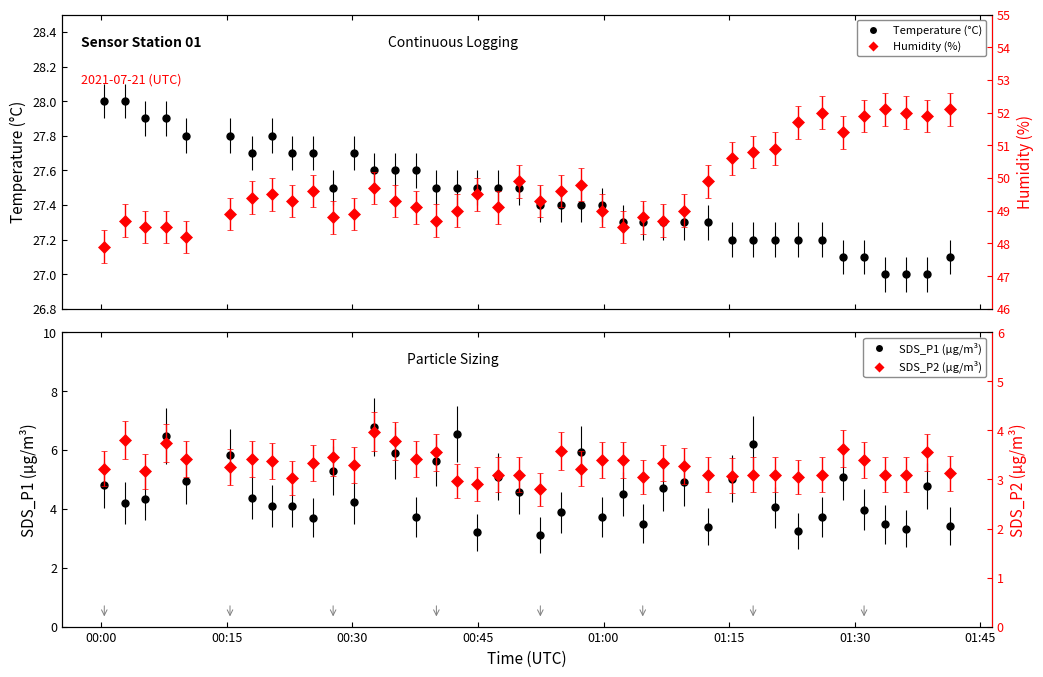

Rank the series by their maximum value, from highest to lowest.

Humidity, Temp, SDS_P1, SDS_P2